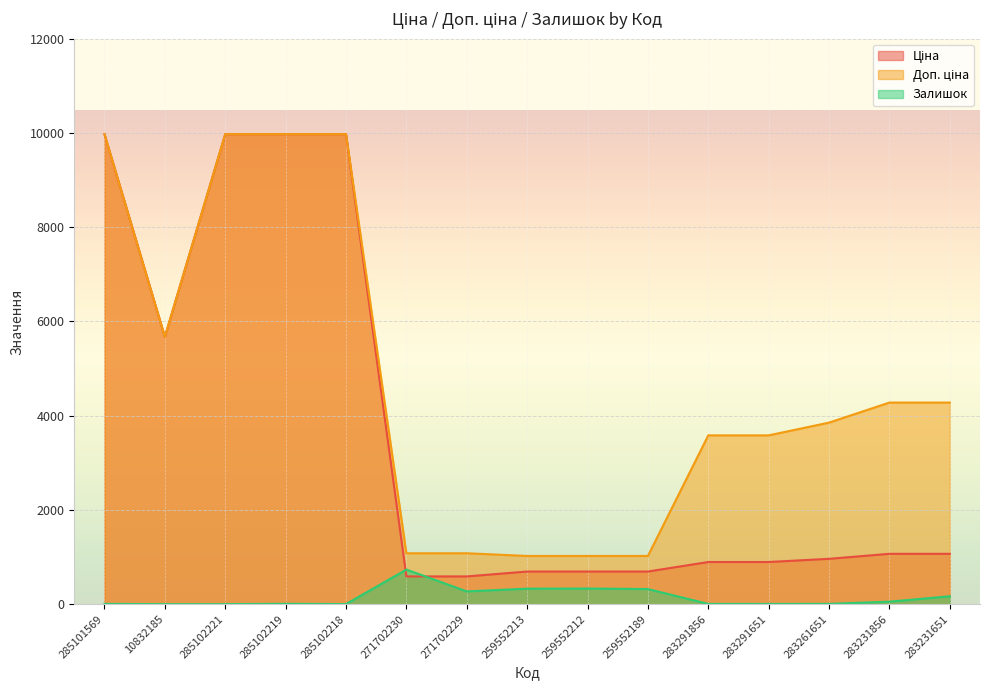

What is the label of the 15th point from the left?

283231651